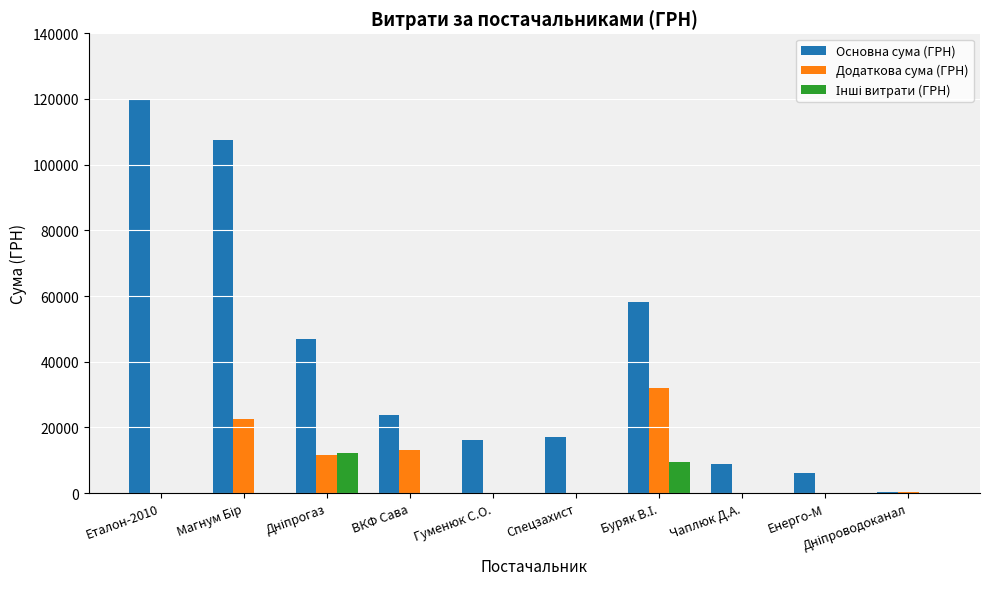

Is it true that Основна сума (ГРН) equals 23790.0 at ВКФ Сава?

True